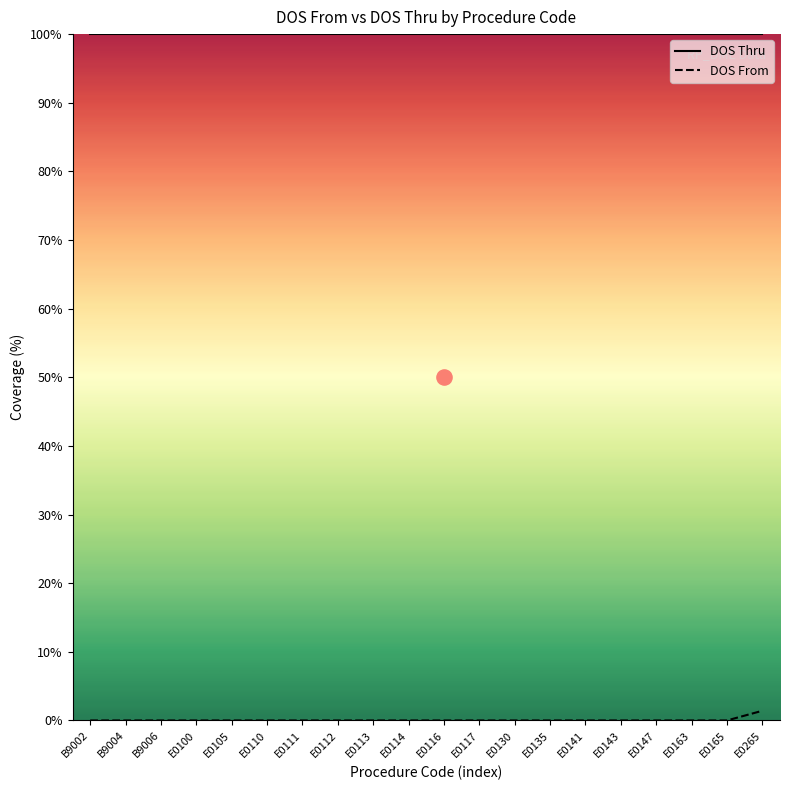

Which series has the largest Y range (max minus min)?

DOS From